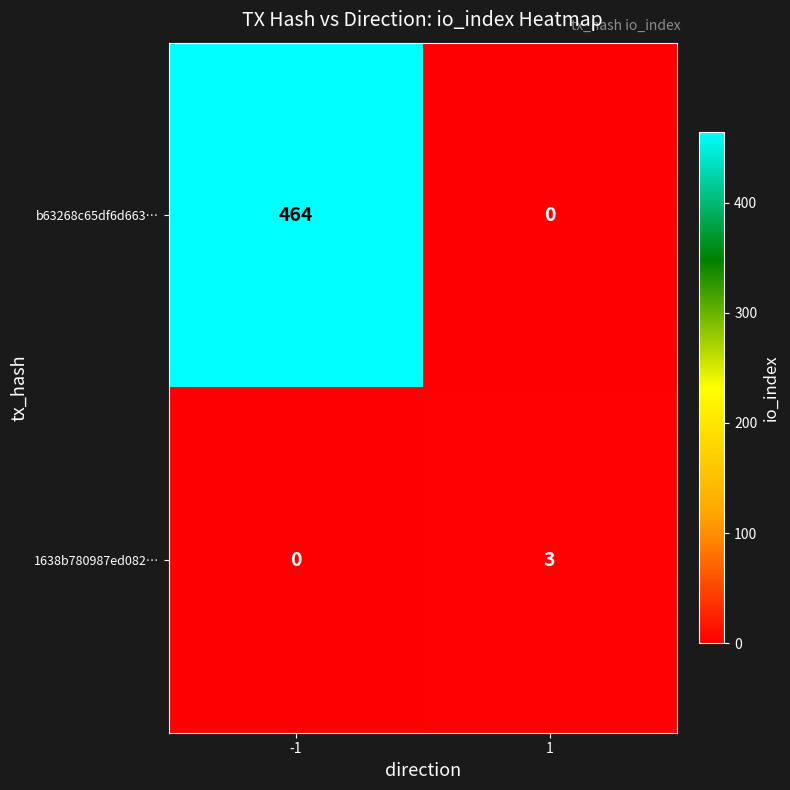

At -1, list the series in order from largest to smallest.

b63268c65df6d663…, 1638b780987ed082…